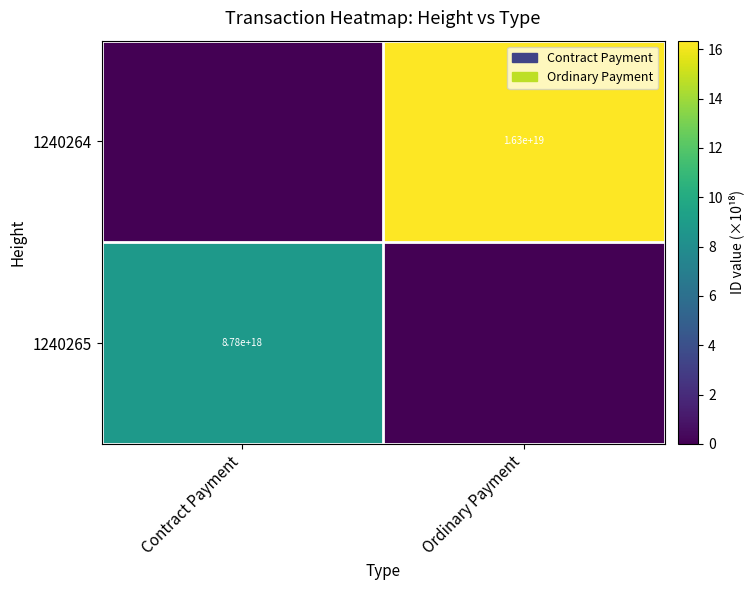

How many data points does each series have?

2